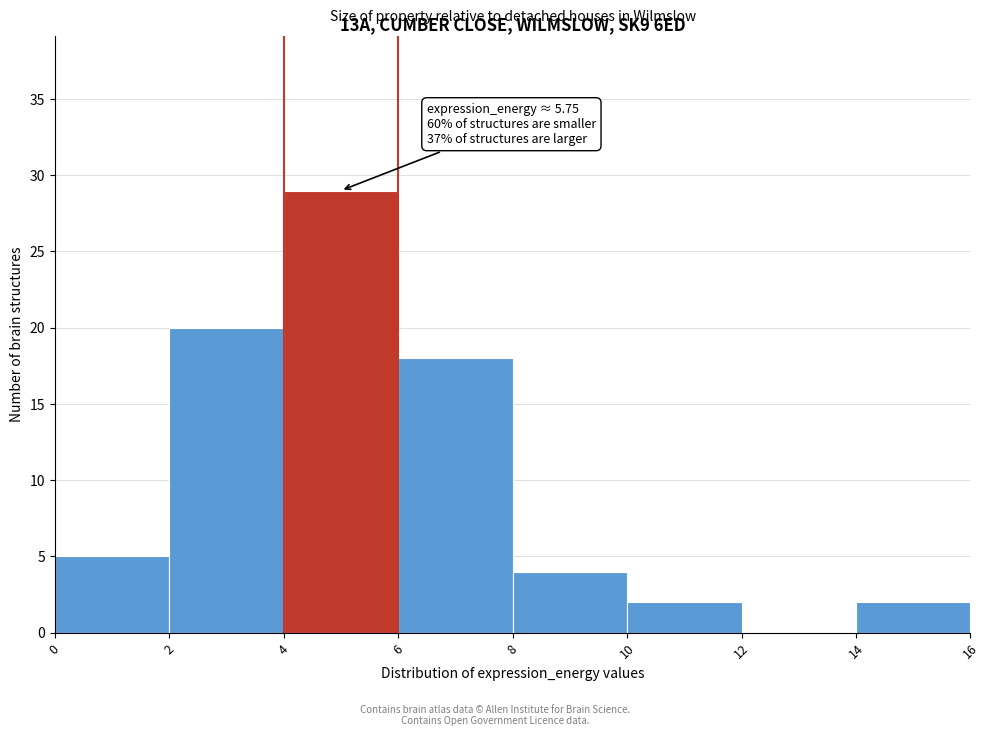

Over which range of the x-axis is the bar tallest?

4 to 6